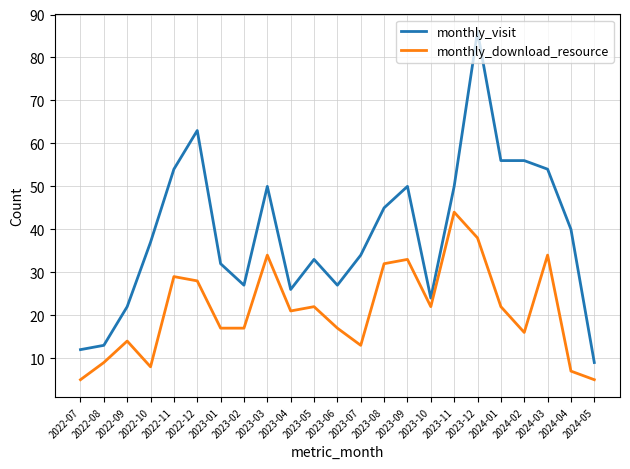

What value does the monthly_download_resource series have at 2023-06, to the nearest 10?

20